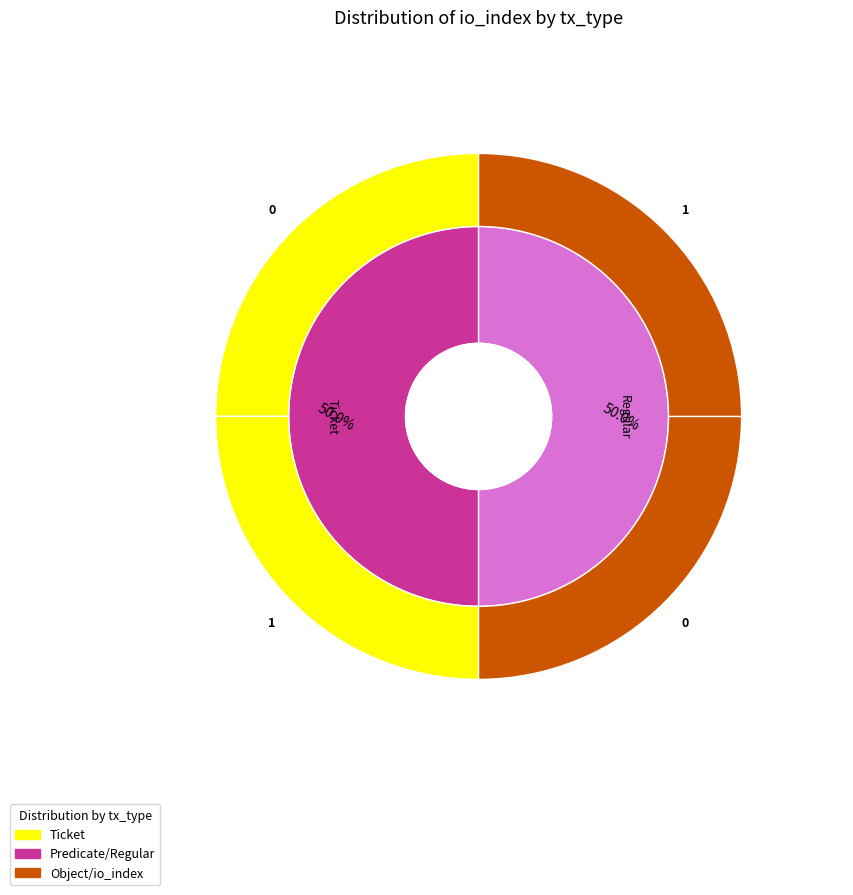

Which slice is the largest?

Ticket (io_index=1)